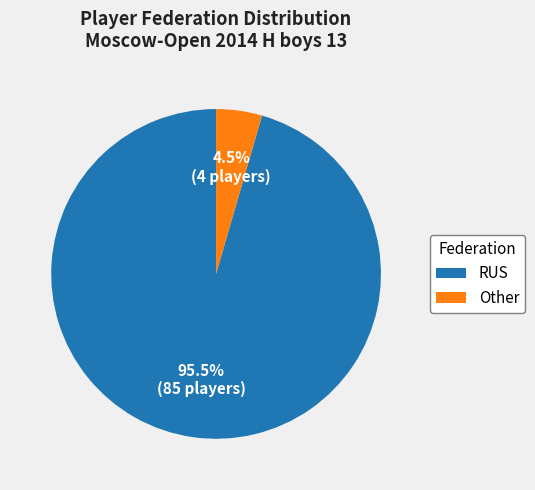

How many segments does this pie chart have?

2